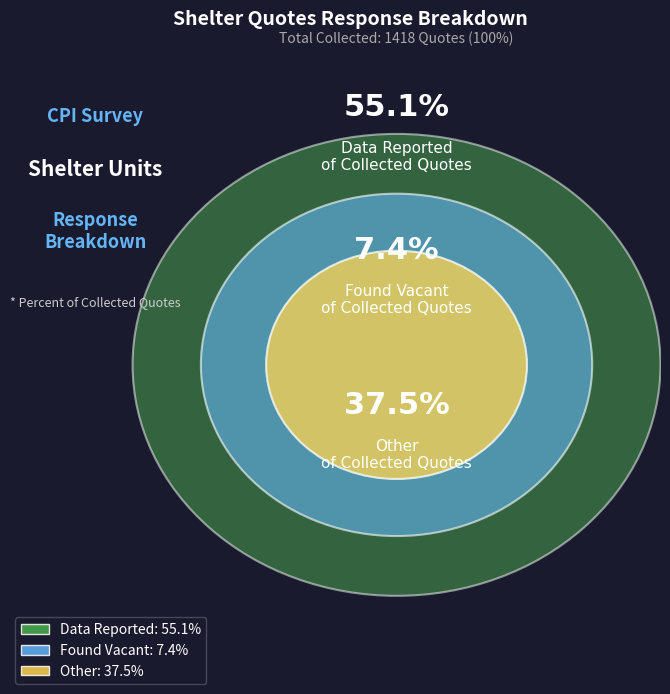

Which slice represents more than half of the pie?

Data Reported